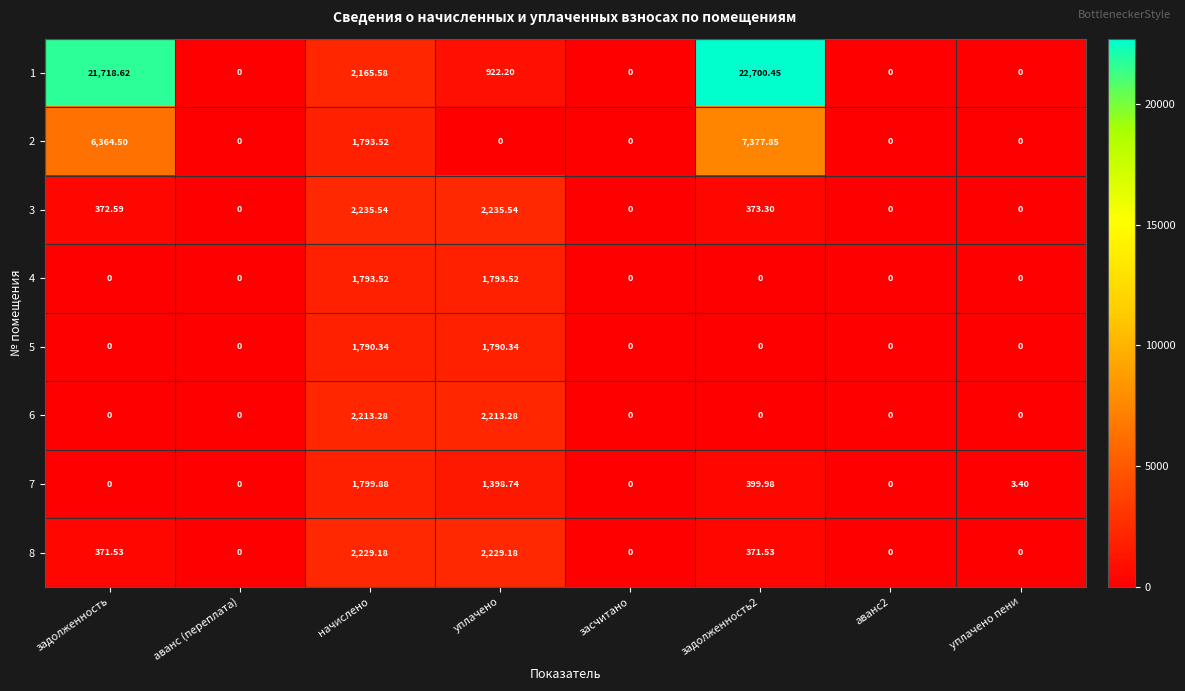

How many values in the 2 series exceed 0?

3